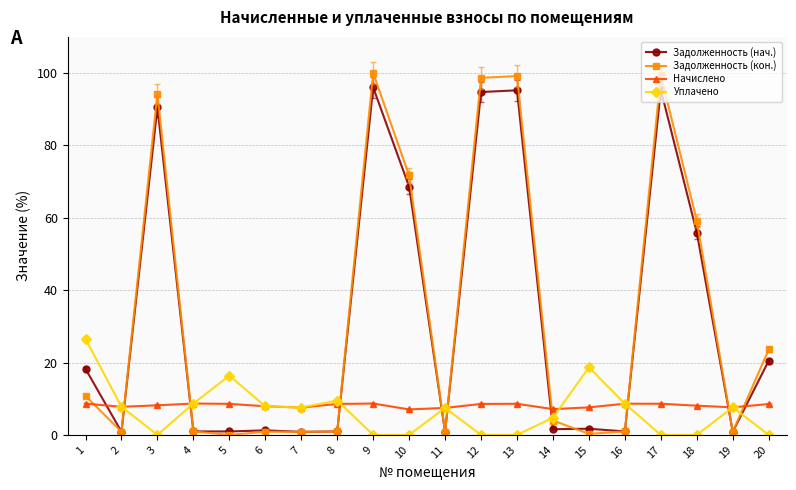

Rank the series by their maximum value, from lowest to highest.

Начислено, Уплачено, Задолженность (нач.), Задолженность (кон.)